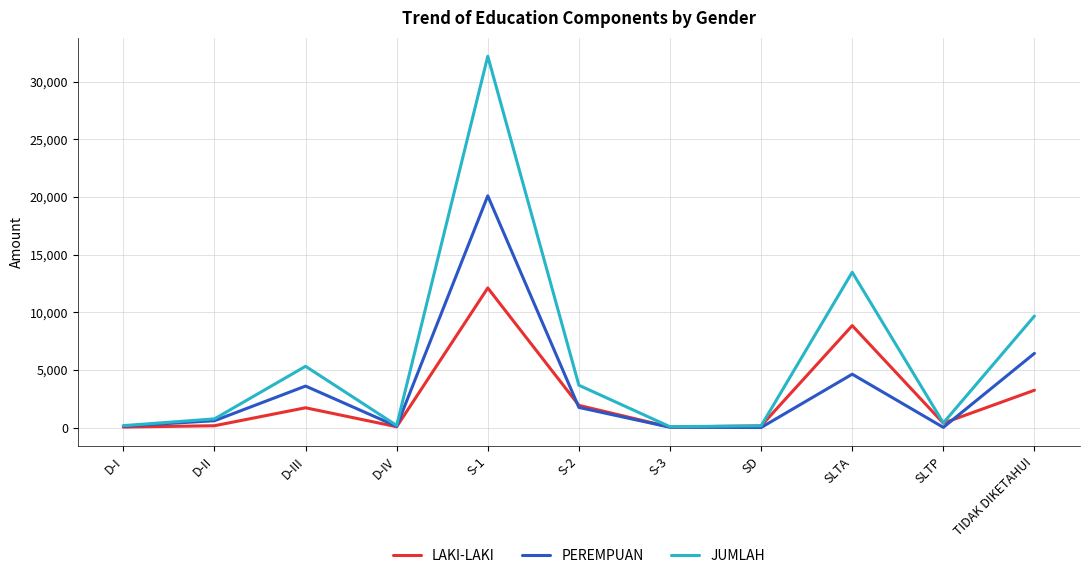

True or false: PEREMPUAN and LAKI-LAKI cross at least once.

True